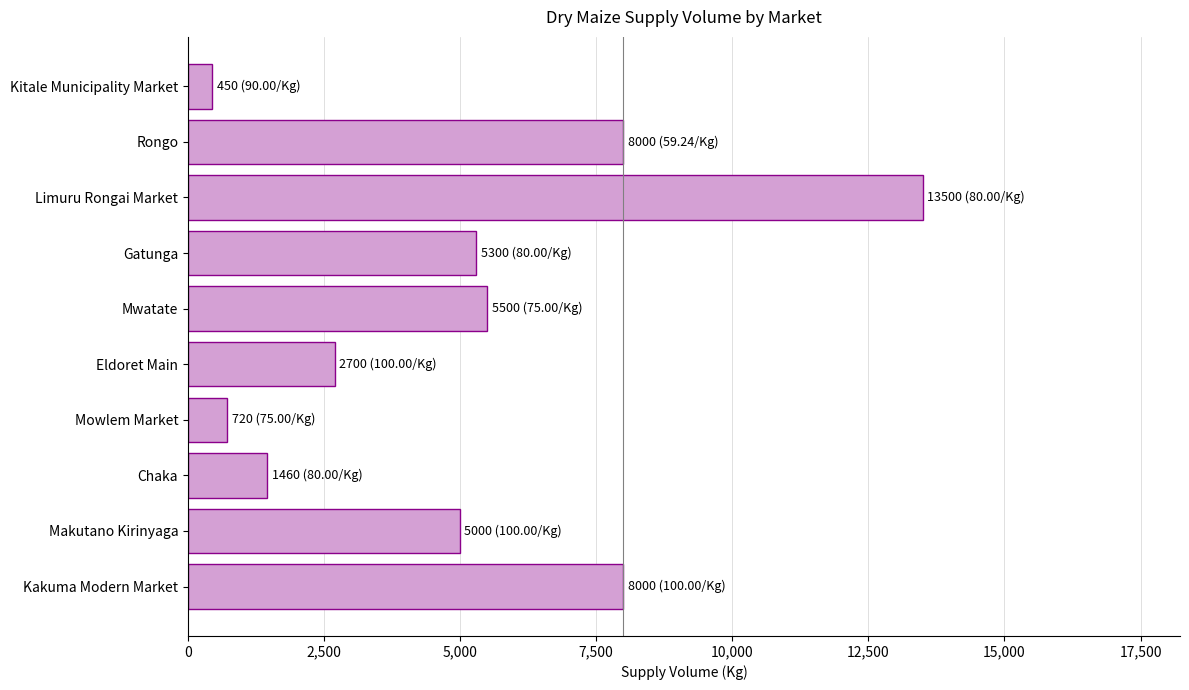

How many series are shown in this chart?

1